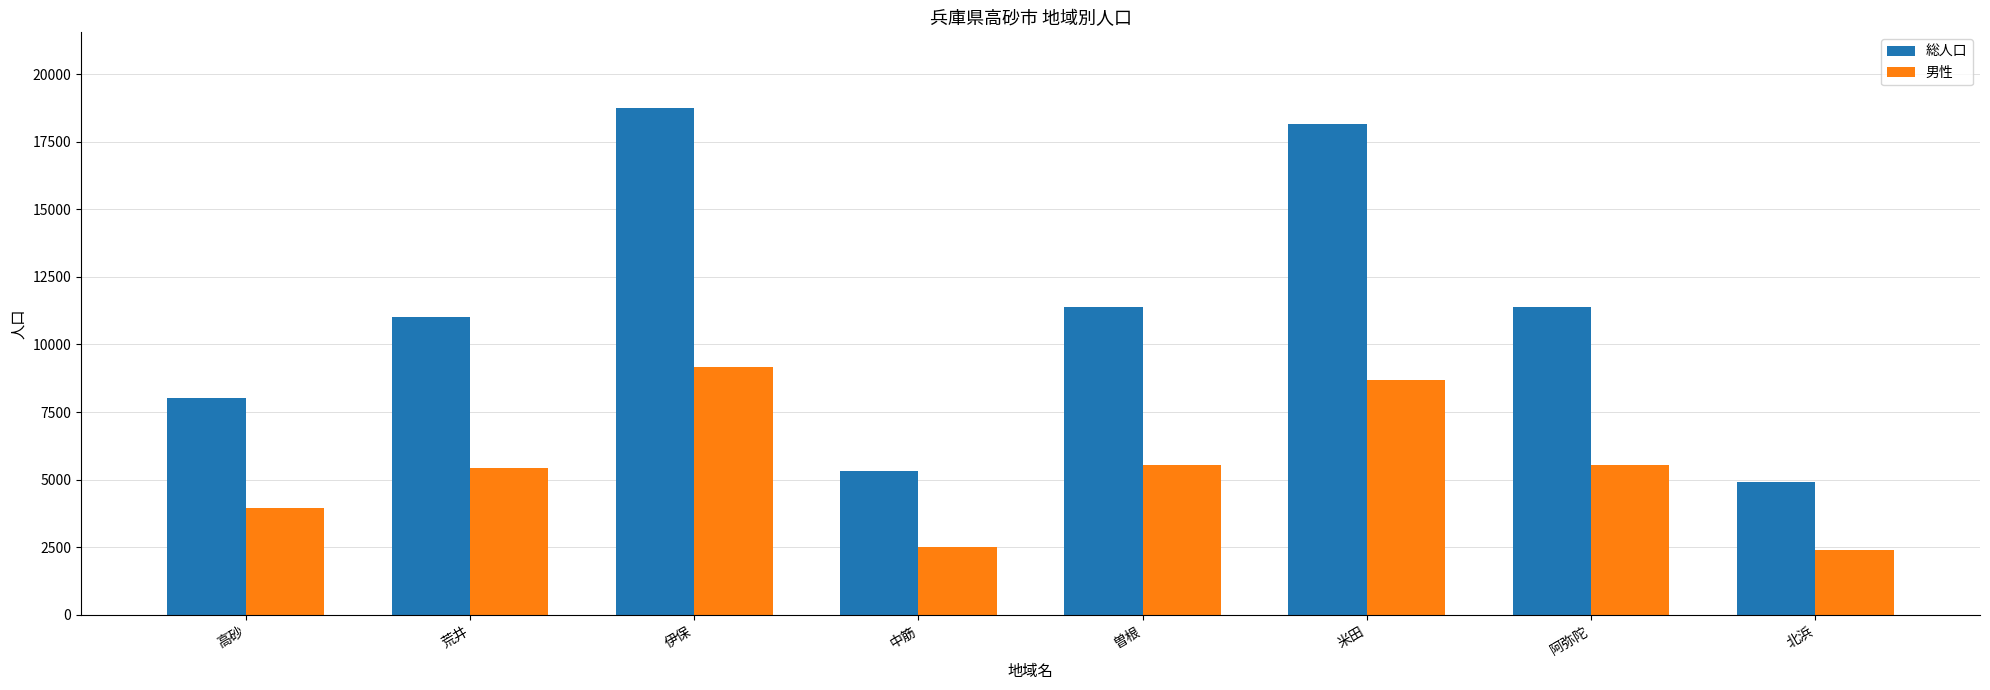

Which series has the largest range (max minus min)?

総人口